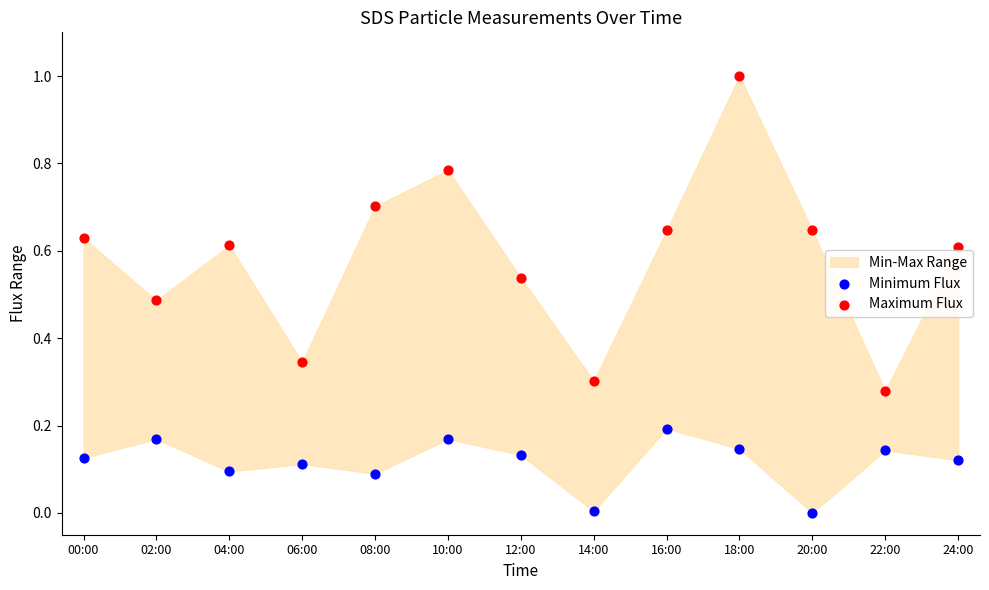

Which series reaches the maximum Y coordinate?

Maximum Flux